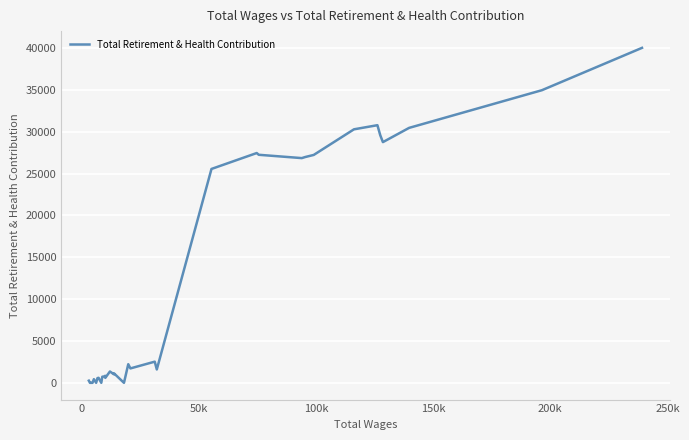

True or false: the data has more than 1 interior local peaks.

True